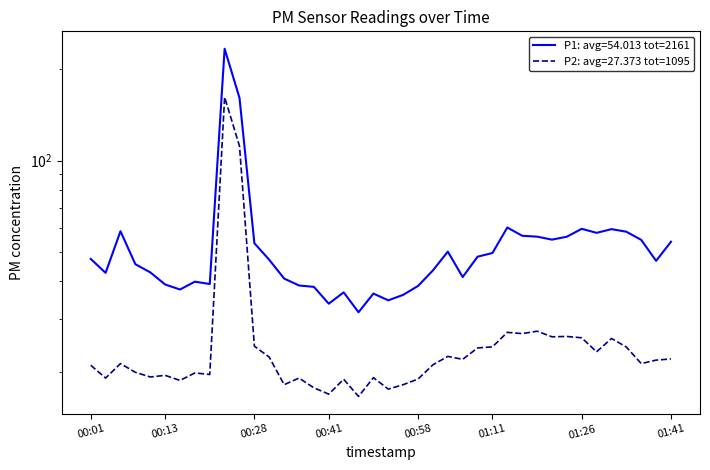

How many categories are shown in the chart?

40